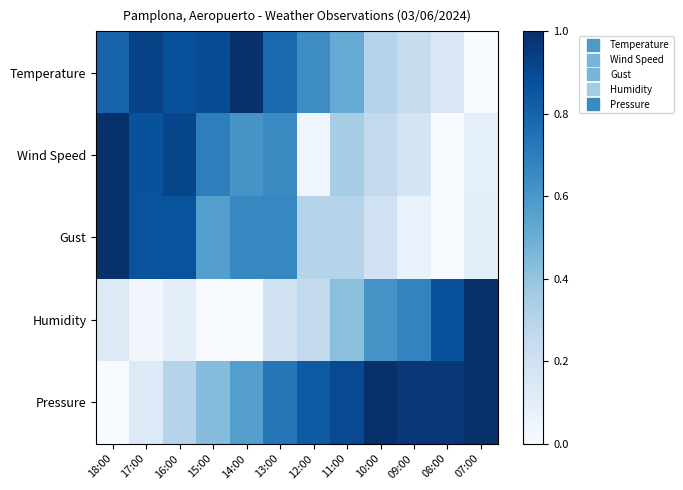

Reading left to right, what are all the values shown in this chart?

Temperature: 18:00=0.8	17:00=0.9	16:00=0.9	15:00=0.9	14:00=1.0	13:00=0.8	12:00=0.6	11:00=0.5	10:00=0.3	09:00=0.2	08:00=0.1	07:00=0.0
Wind Speed: 18:00=1.0	17:00=0.9	16:00=0.9	15:00=0.7	14:00=0.6	13:00=0.7	12:00=0.0	11:00=0.3	10:00=0.3	09:00=0.2	08:00=0.0	07:00=0.1
Gust: 18:00=1.0	17:00=0.9	16:00=0.9	15:00=0.6	14:00=0.7	13:00=0.7	12:00=0.3	11:00=0.3	10:00=0.2	09:00=0.1	08:00=0.0	07:00=0.1
Humidity: 18:00=0.1	17:00=0.0	16:00=0.1	15:00=0.0	14:00=0.0	13:00=0.2	12:00=0.3	11:00=0.4	10:00=0.6	09:00=0.7	08:00=0.9	07:00=1.0
Pressure: 18:00=0.0	17:00=0.1	16:00=0.3	15:00=0.4	14:00=0.6	13:00=0.7	12:00=0.8	11:00=0.9	10:00=1.0	09:00=1.0	08:00=1.0	07:00=1.0